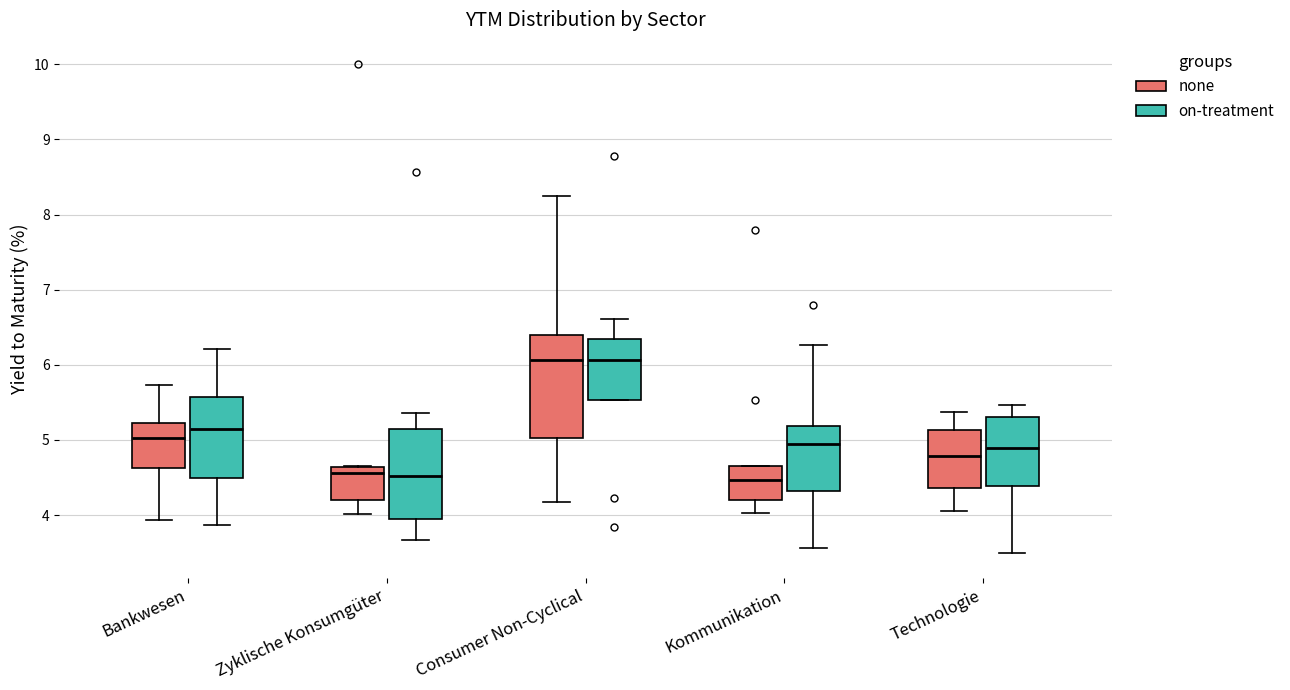

Comparing the boxes themselves (not the whiskers), which one is the tallest?

Consumer Non-Cyclical (none)